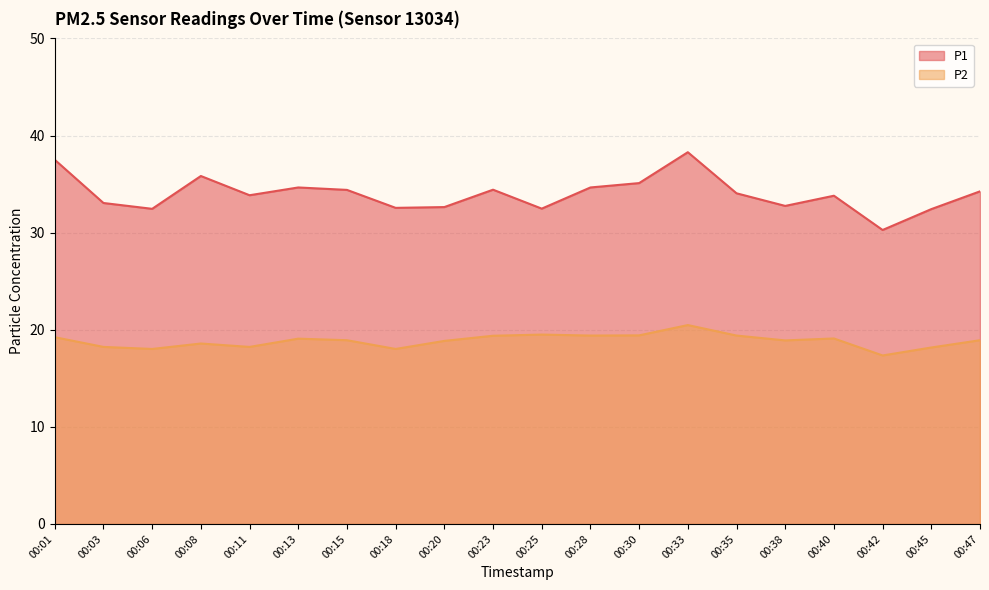

What is the maximum value for P1?

38.3